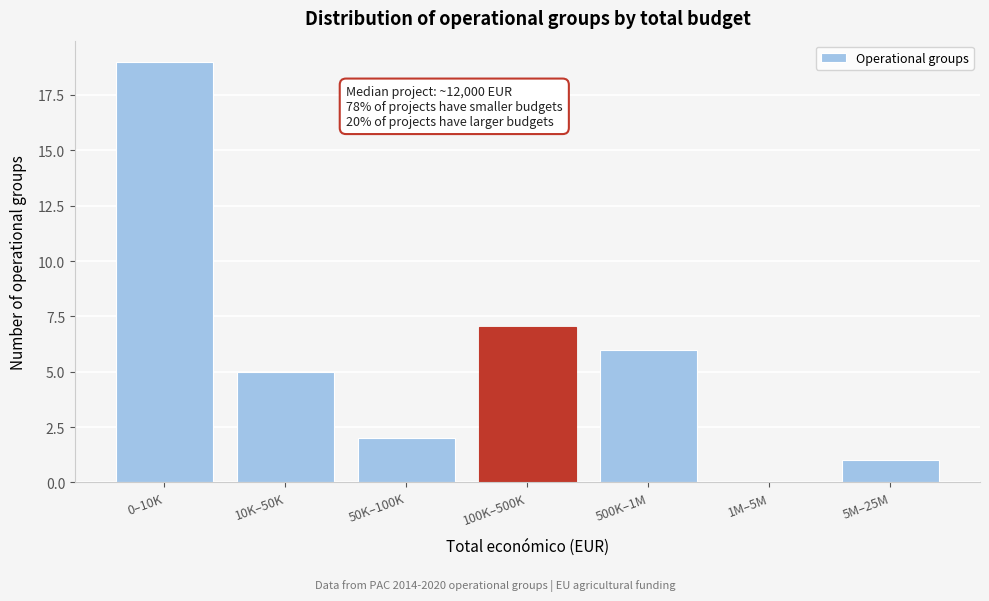

Reading left to right, extract all data points from this chart.

0–10K=19	10K–50K=5	50K–100K=2	100K–500K=7	500K–1M=6	1M–5M=0	5M–25M=1